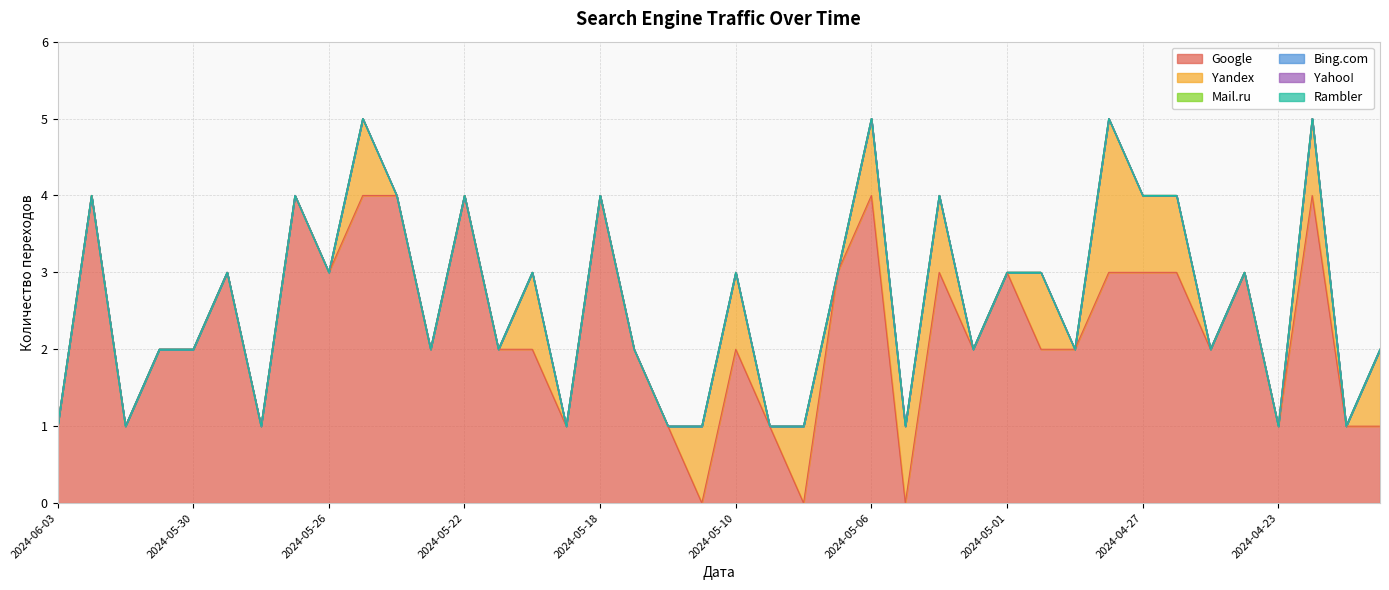

The Yahoo! series shows 0 at 2024-04-24. True or false?

True